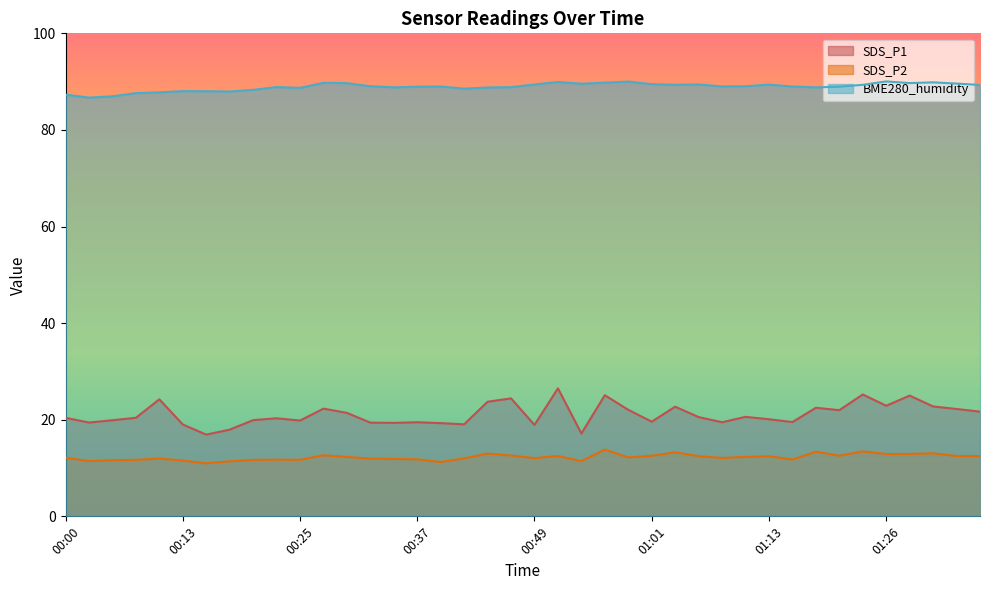

What is the greatest value displayed?

90.0